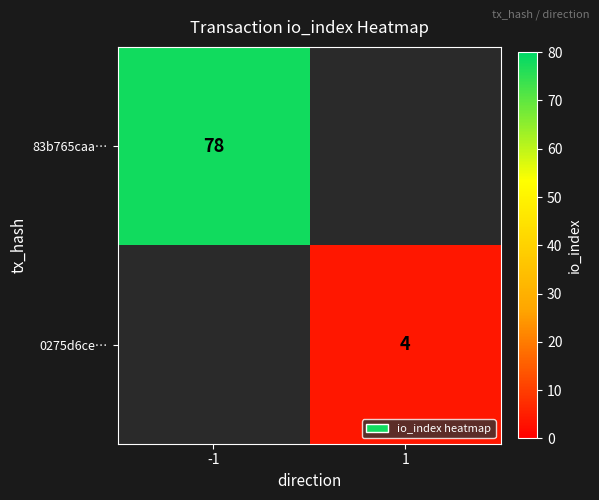

The value of 83b765caa… at -1 is 26. True or false?

False